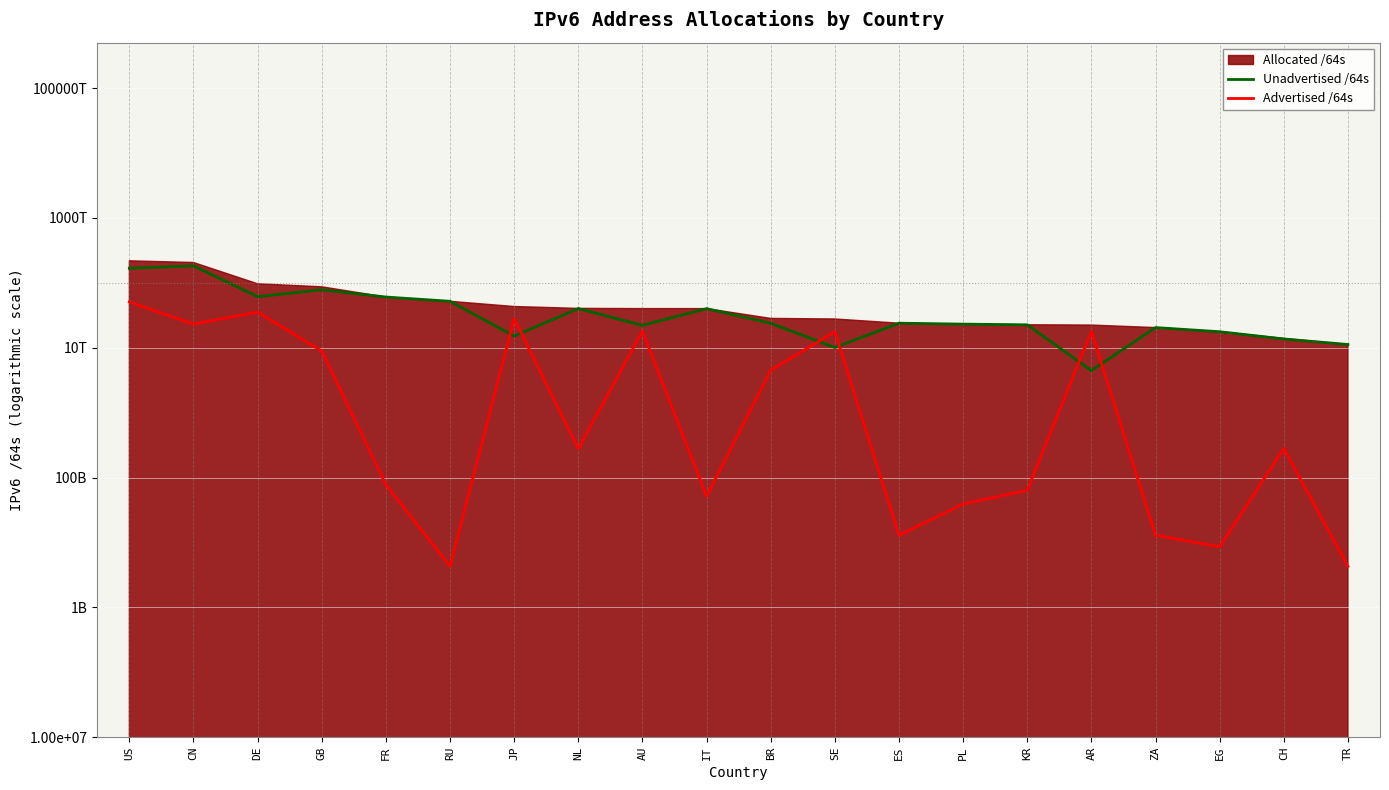

At which label does Advertised /64s reach its peak?

US